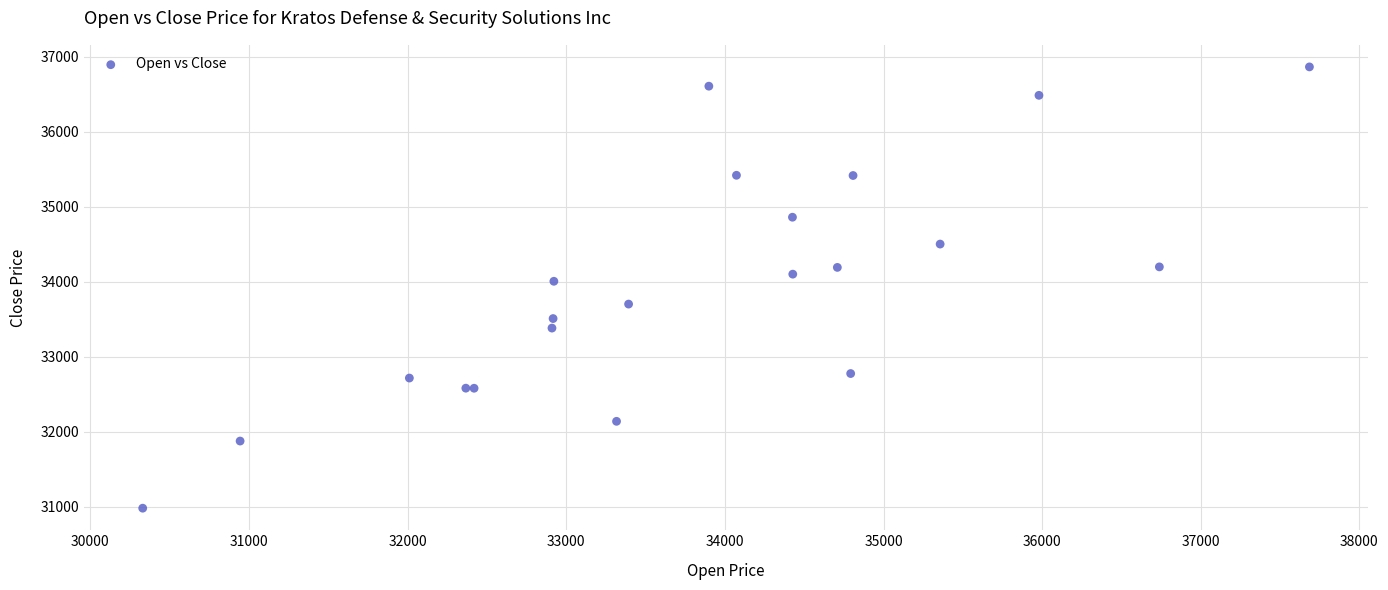

What Y value in the scatter plot is closest to 33924?

34008